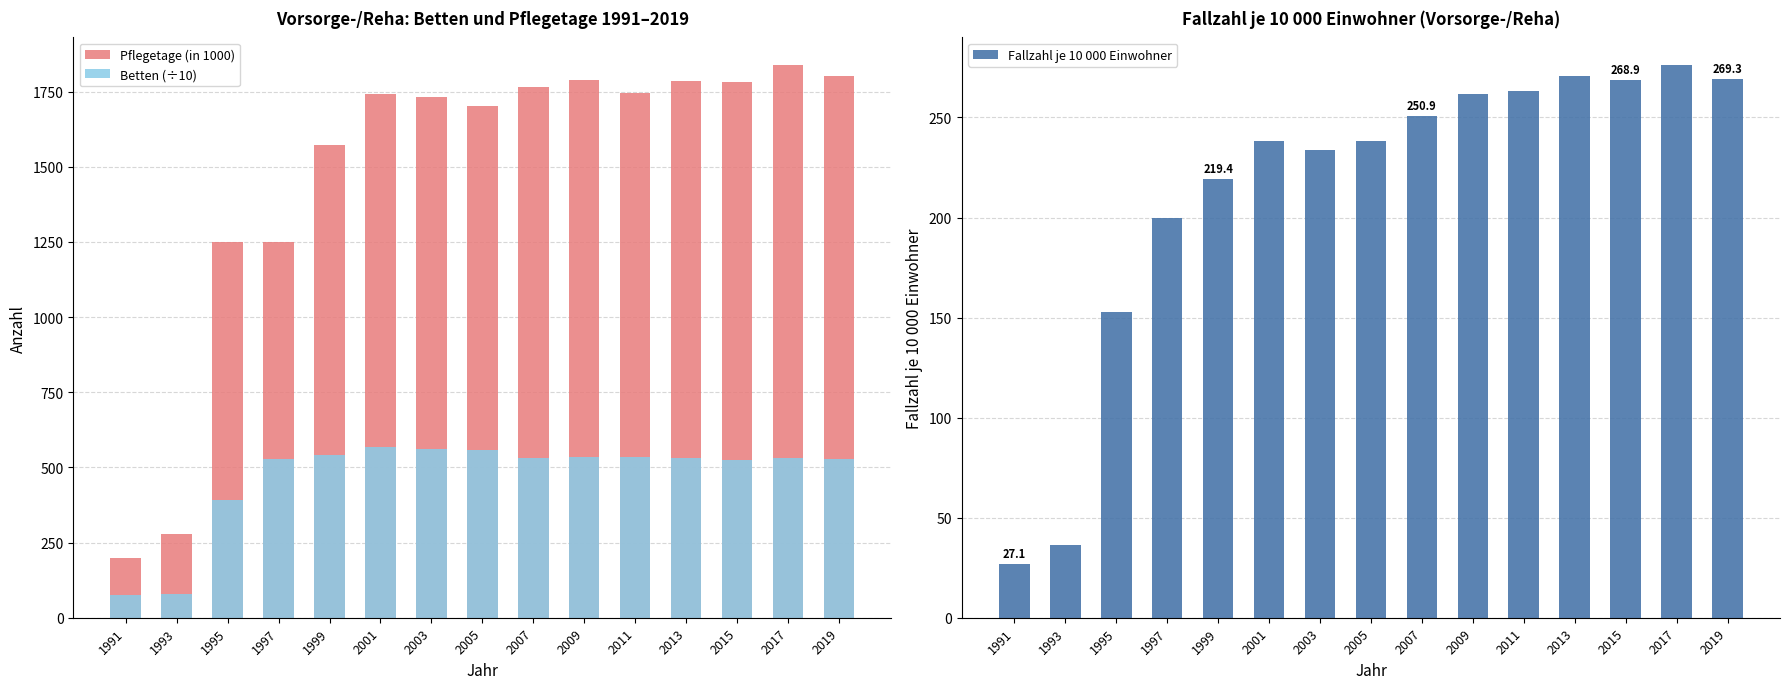

What is the minimum value for Betten (÷10)?

76.8